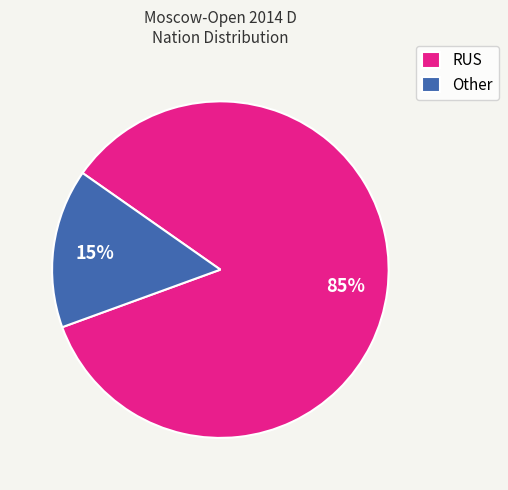

To the nearest percent, what is the combined percentage of Other and RUS?

100%